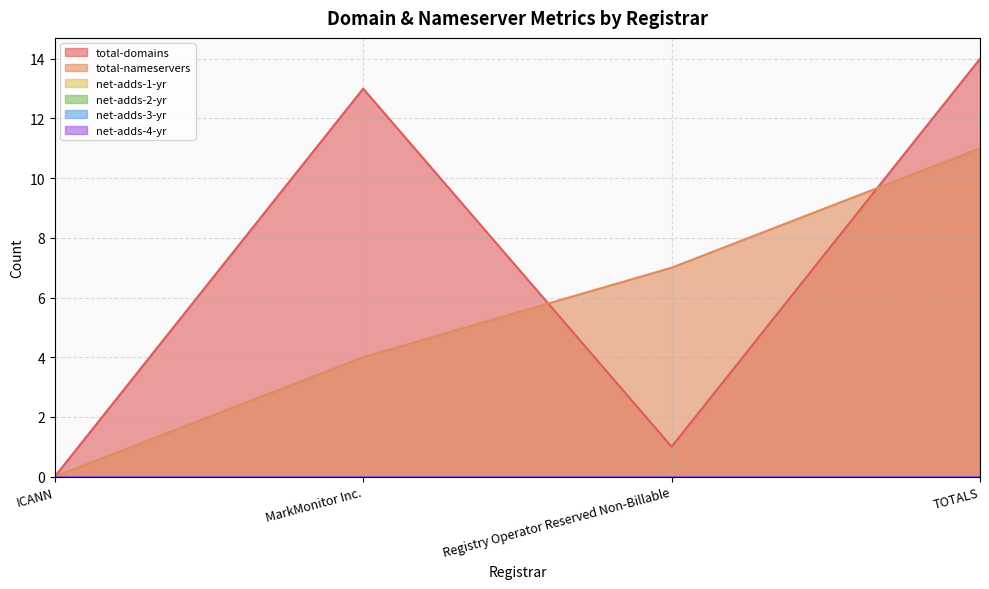

True or false: net-adds-1-yr and net-adds-3-yr intersect in this chart.

False